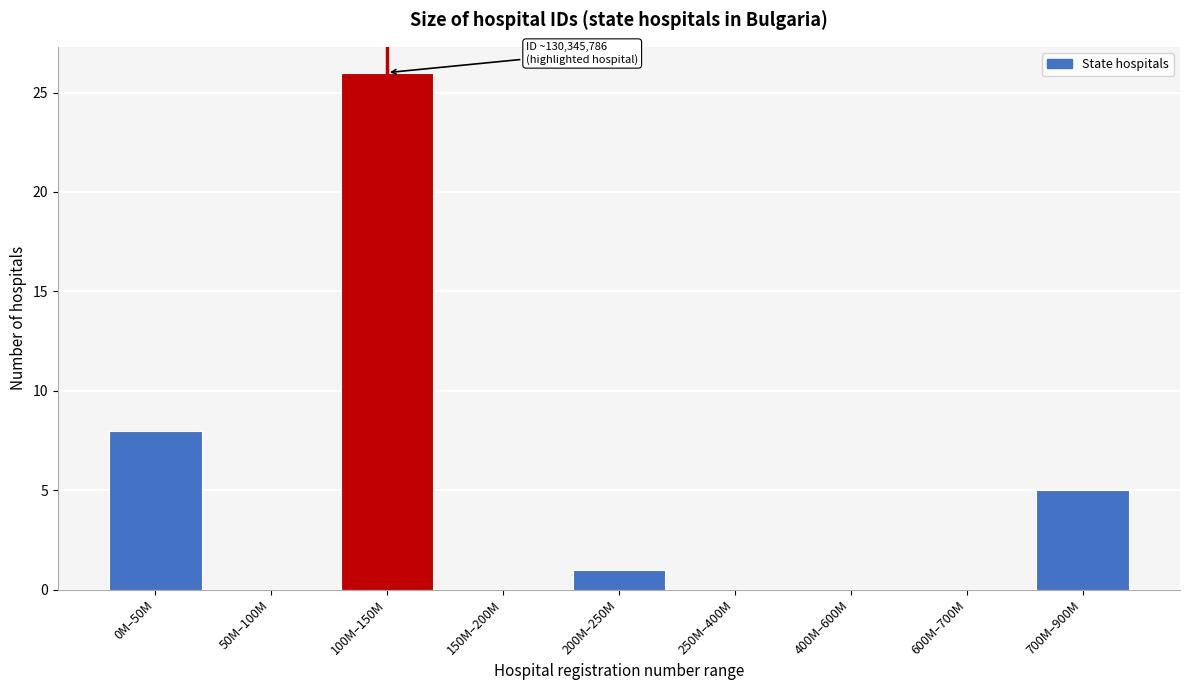

Reading left to right, what are all the values shown in this chart?

0M–50M=8	50M–100M=0	100M–150M=26	150M–200M=0	200M–250M=1	250M–400M=0	400M–600M=0	600M–700M=0	700M–900M=5